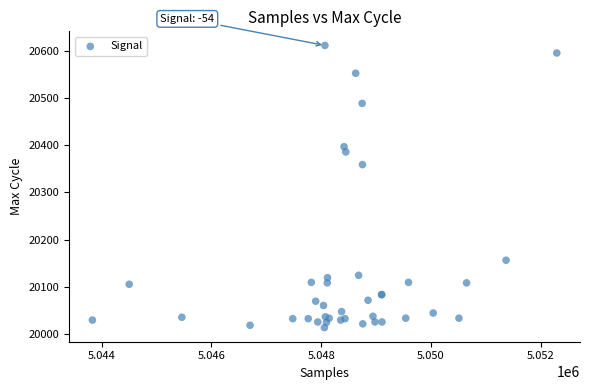

What Y value in the scatter plot is closest to 20312?

20359